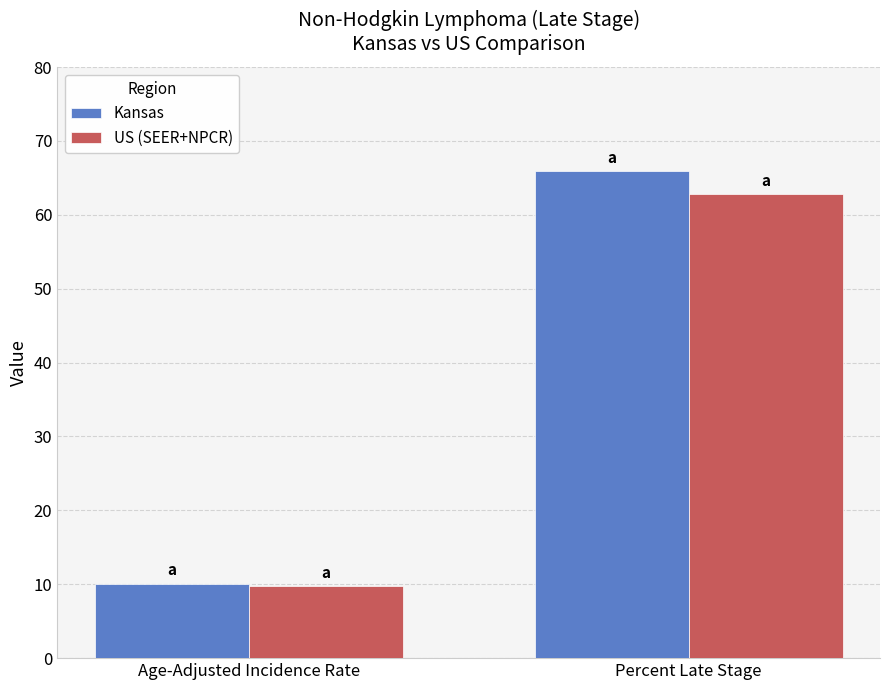

At which label is US (SEER+NPCR) closest to 36?

Age-Adjusted Incidence Rate